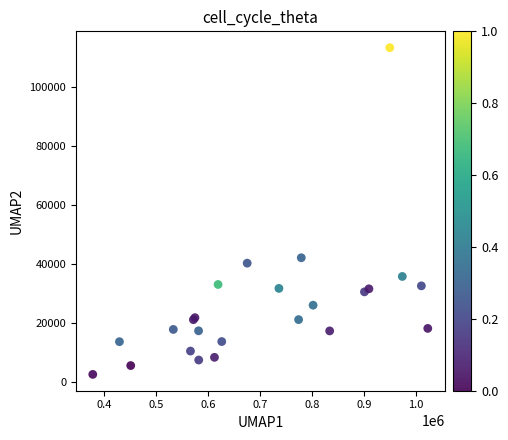

What Y value in the scatter plot is closest to 57919?

42094.3